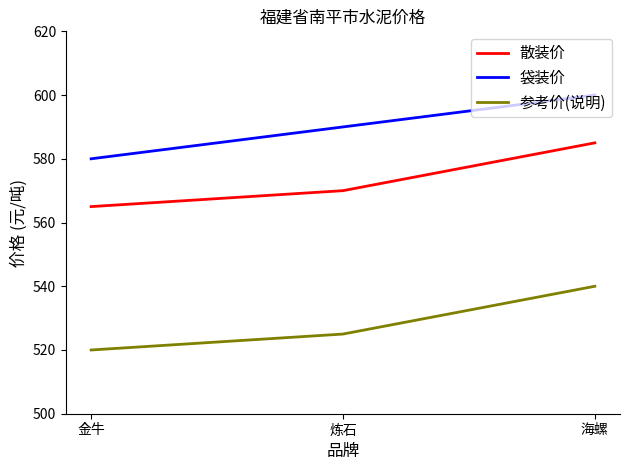

What position from the left is 海螺?

3